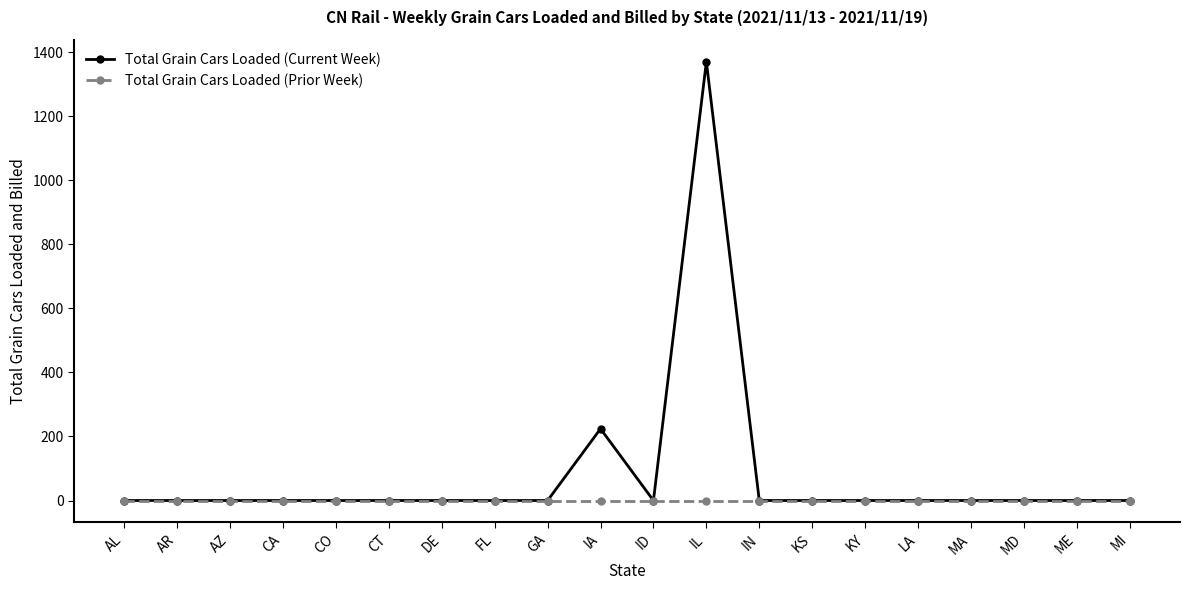

At how many categories does at least one series exceed 216?

2